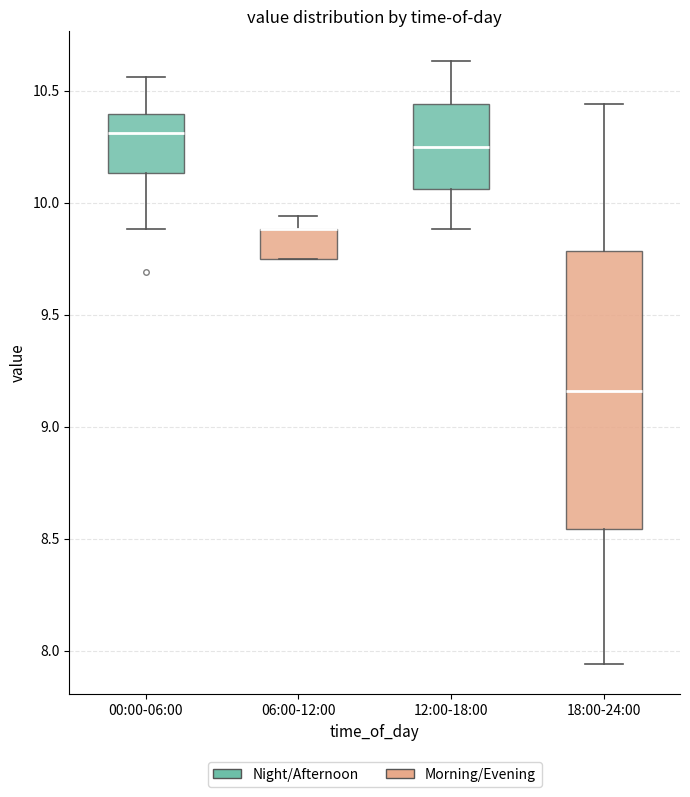

Reading left to right, read every box against the y-axis: the position of its median line, the range the box covers, and the ends of its whiskers. The values are not printed on the chart, so give them approximately, as read against the axis.

00:00-06:00: median 10.30, box 10.15 to 10.40, whiskers 9.90 to 10.55
06:00-12:00: median 9.90 (drawn on the box's upper edge), box 9.75 to 9.90, whiskers 9.75 to 9.95
12:00-18:00: median 10.25, box 10.05 to 10.45, whiskers 9.90 to 10.65
18:00-24:00: median 9.15, box 8.55 to 9.80, whiskers 7.95 to 10.45